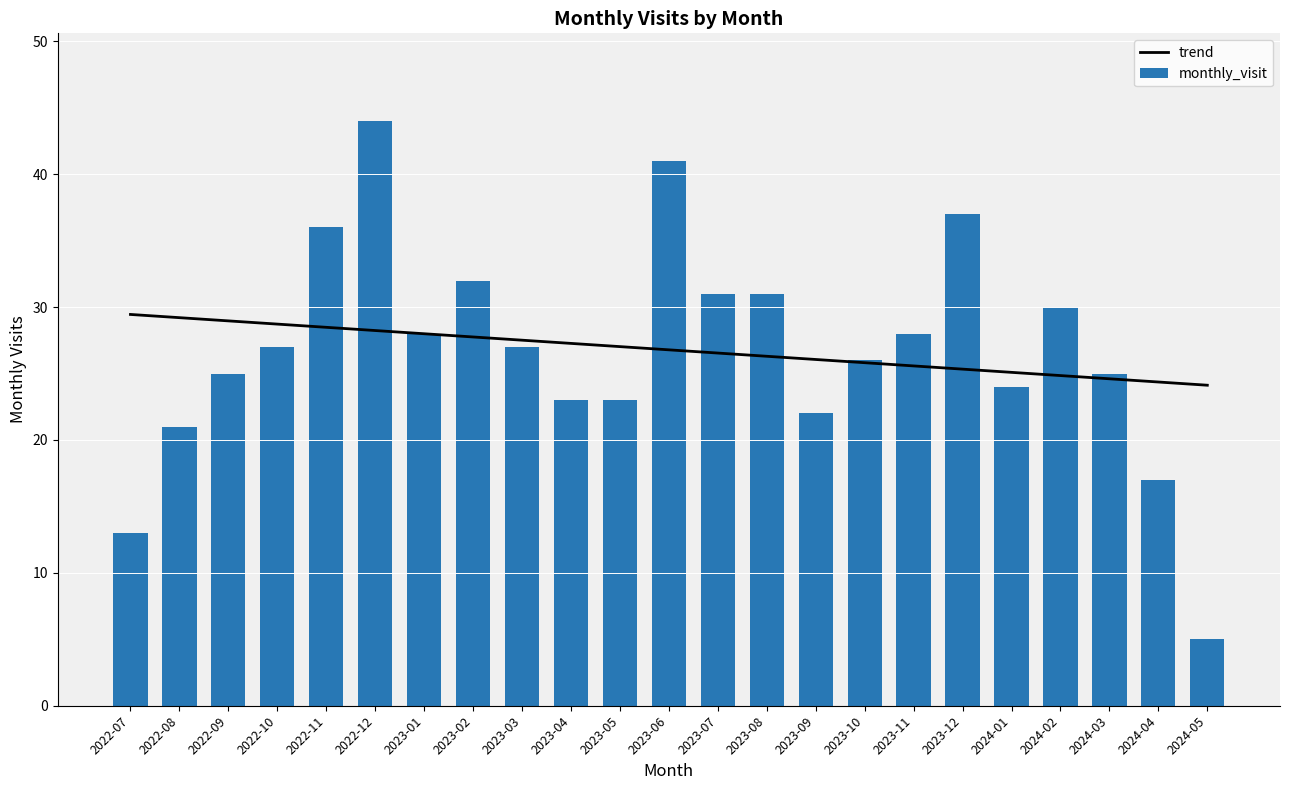

Rank the categories by value from highest to lowest.

2022-12, 2023-06, 2023-12, 2022-11, 2023-02, 2023-07, 2023-08, 2024-02, 2023-01, 2023-11, 2022-10, 2023-03, 2023-10, 2022-09, 2024-03, 2024-01, 2023-04, 2023-05, 2023-09, 2022-08, 2024-04, 2022-07, 2024-05